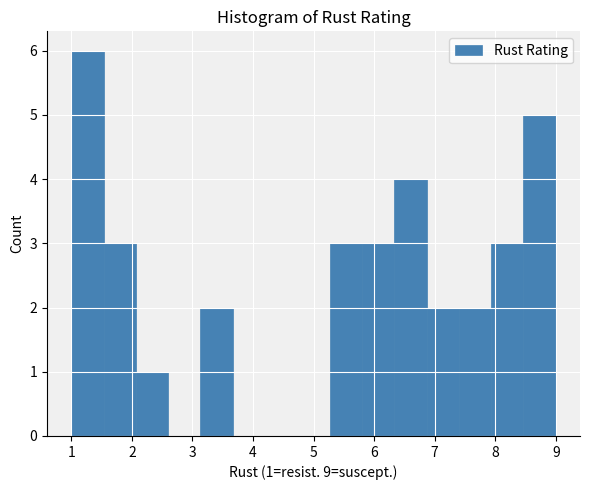

Over which range of the x-axis is the bar tallest?

1.0 to 1.5